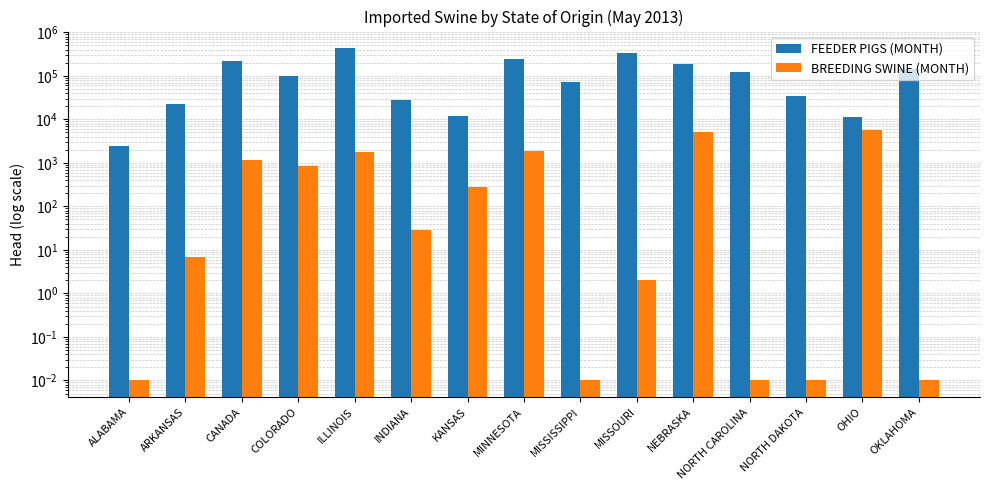

What are all the series names shown in the legend?

FEEDER PIGS (MONTH), BREEDING SWINE (MONTH)